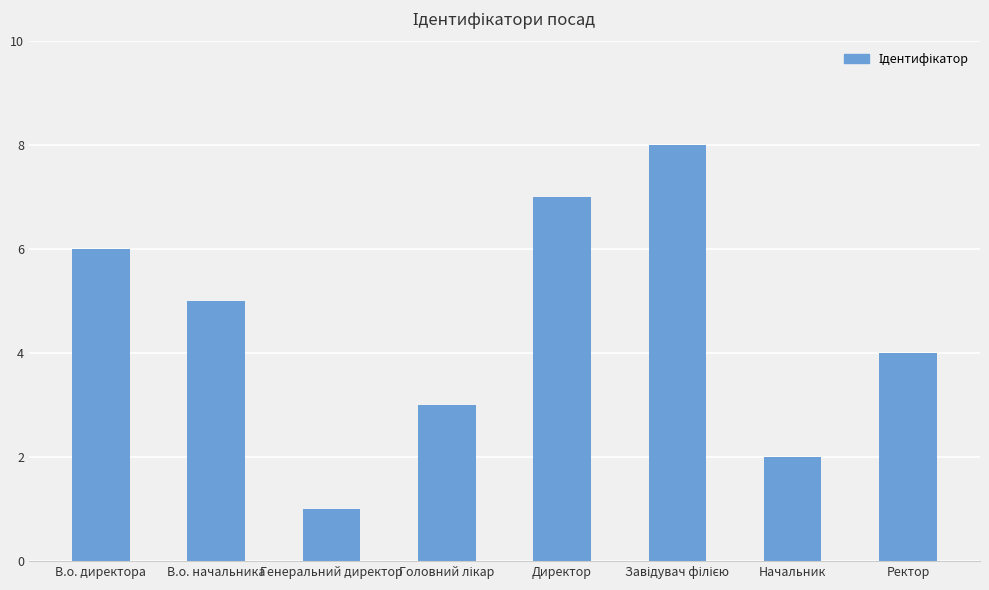

What is the label of the 2nd bar from the right?

Начальник